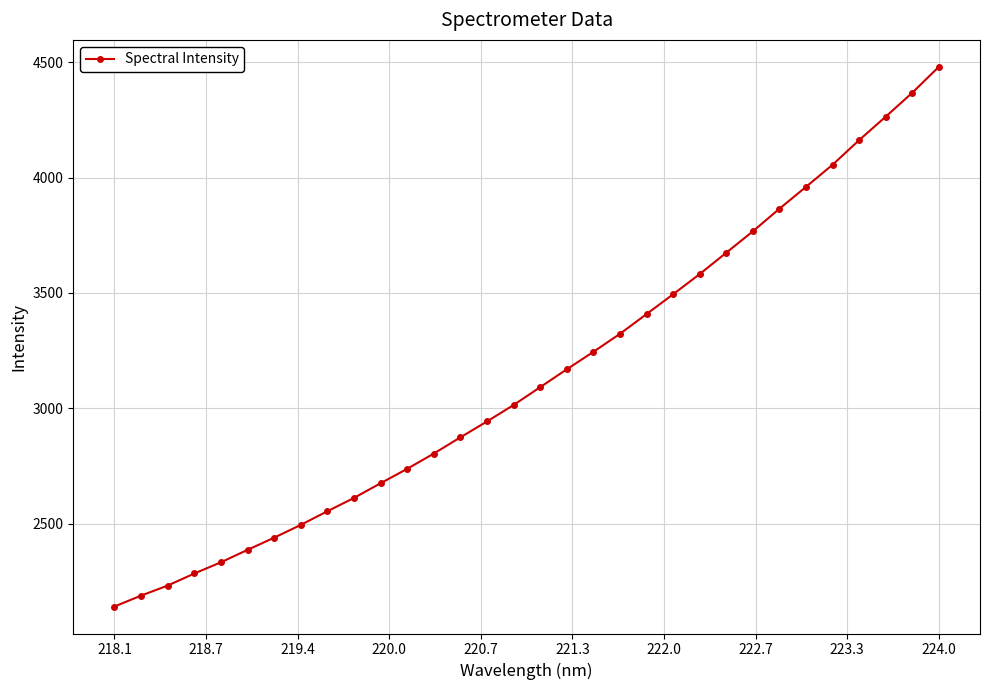

What is the maximum value shown in the chart?

4479.8